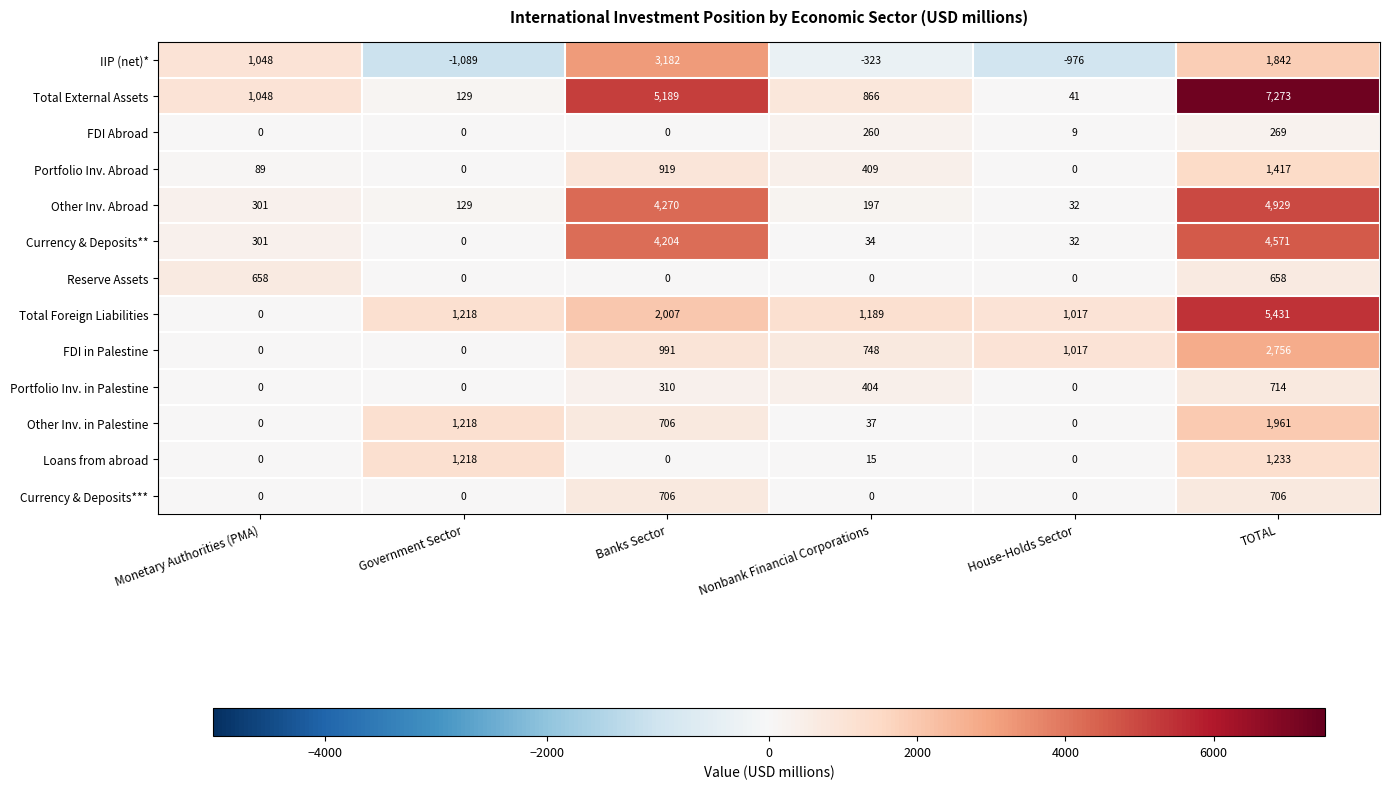

Which series has the largest range (max minus min)?

Total External Assets